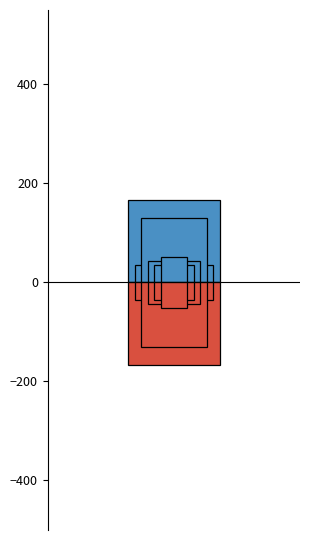

Reading left to right, what are all the values shown in this chart?

Total Asylgesuche: Gesamttotal=166	Afrika=38	Asien=90	Europa=35	Amerika=3
Primärgesuche: Gesamttotal=35	Afrika=11	Asien=12	Europa=9	Amerika=3
Sekundärgesuche: Gesamttotal=131	Afrika=27	Asien=78	Europa=26	Amerika=0
Geburten: Gesamttotal=44	Afrika=24	Asien=14	Europa=6	Amerika=0
Familiennachzug: Gesamttotal=36	Afrika=1	Asien=17	Europa=18	Amerika=0
Mehrfachgesuche: Gesamttotal=51	Afrika=2	Asien=47	Europa=2	Amerika=0